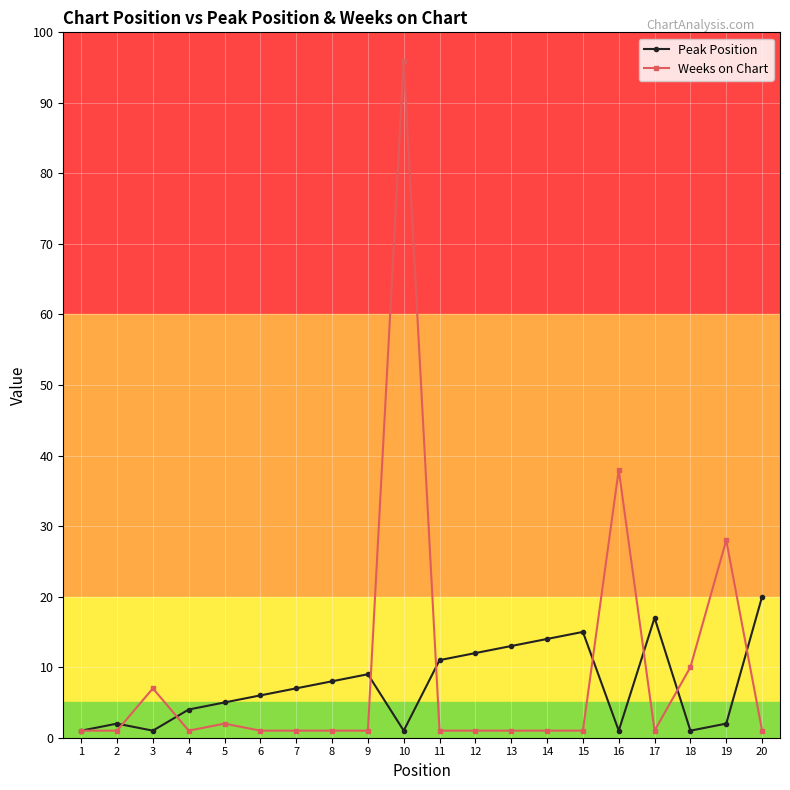

At how many categories does at least one series exceed 42?

1